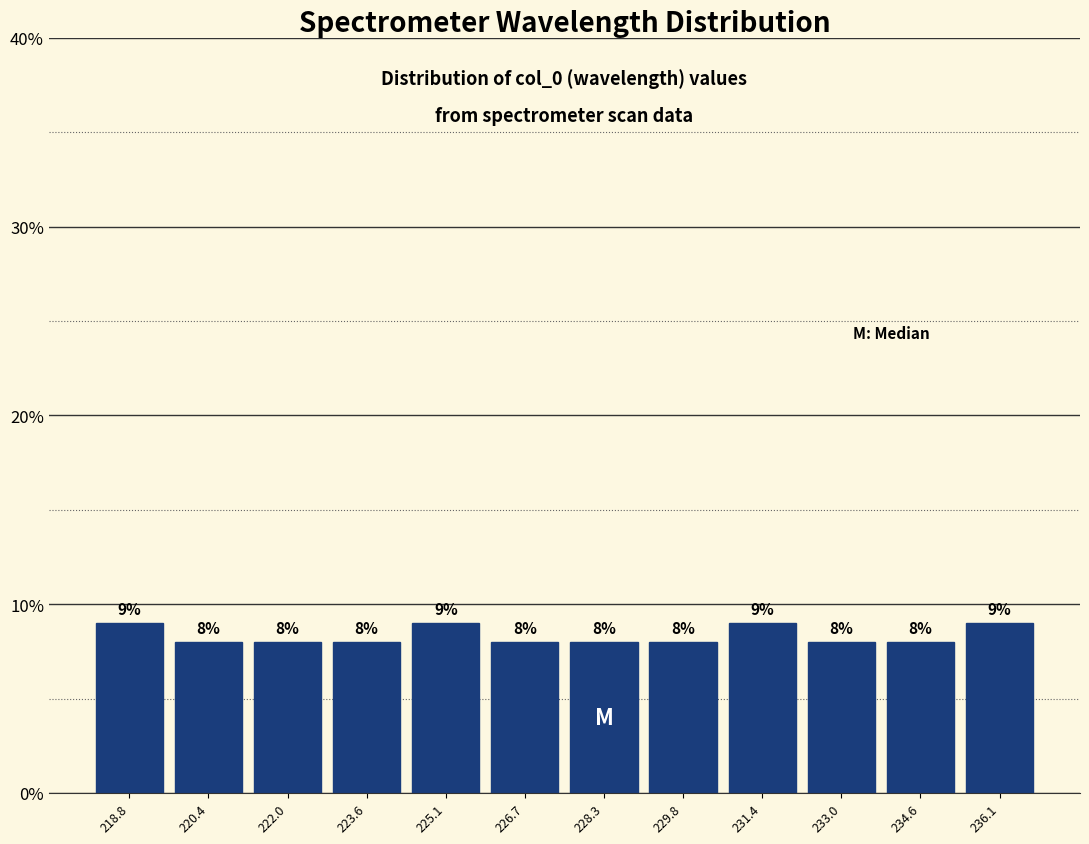

Reading left to right, list every bar in this chart as the range it spans on the x-axis followed by its height. The bar edges are not printed on the chart, so give them approximately, as read against the axis.

218.0 to 219.6: 9
219.6 to 221.2: 8
221.2 to 222.8: 8
222.8 to 224.4: 8
224.4 to 226.0: 9
226.0 to 227.4: 8
227.4 to 229.0: 8
229.0 to 230.6: 8
230.6 to 232.2: 9
232.2 to 233.8: 8
233.8 to 235.4: 8
235.4 to 237.0: 9